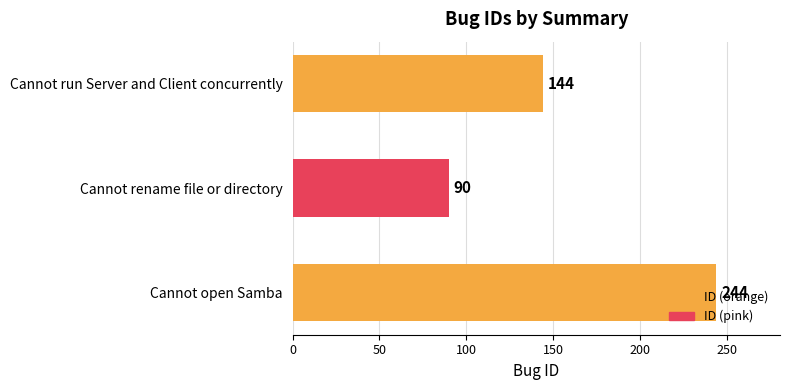

List the labels in order of value, largest first.

Cannot open Samba, Cannot run Server and Client concurrently, Cannot rename file or directory